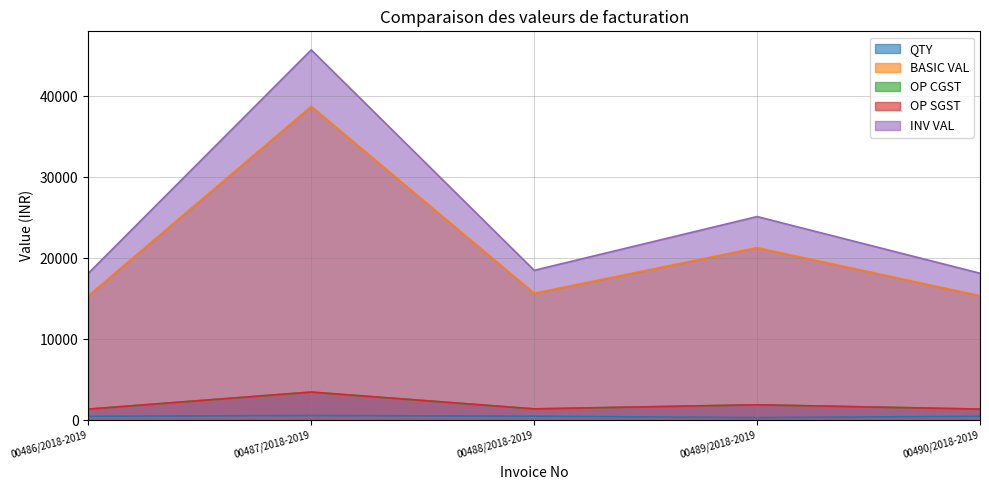

Which label corresponds to the largest value in the chart?

00487/2018-2019